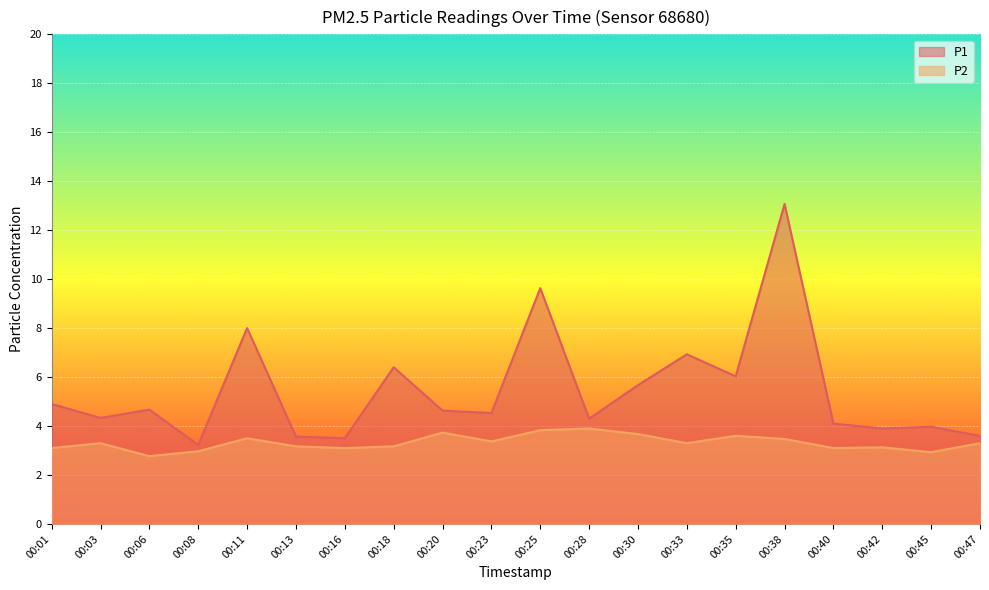

Between 00:08 and 00:45, which series saw the biggest shift?

P1